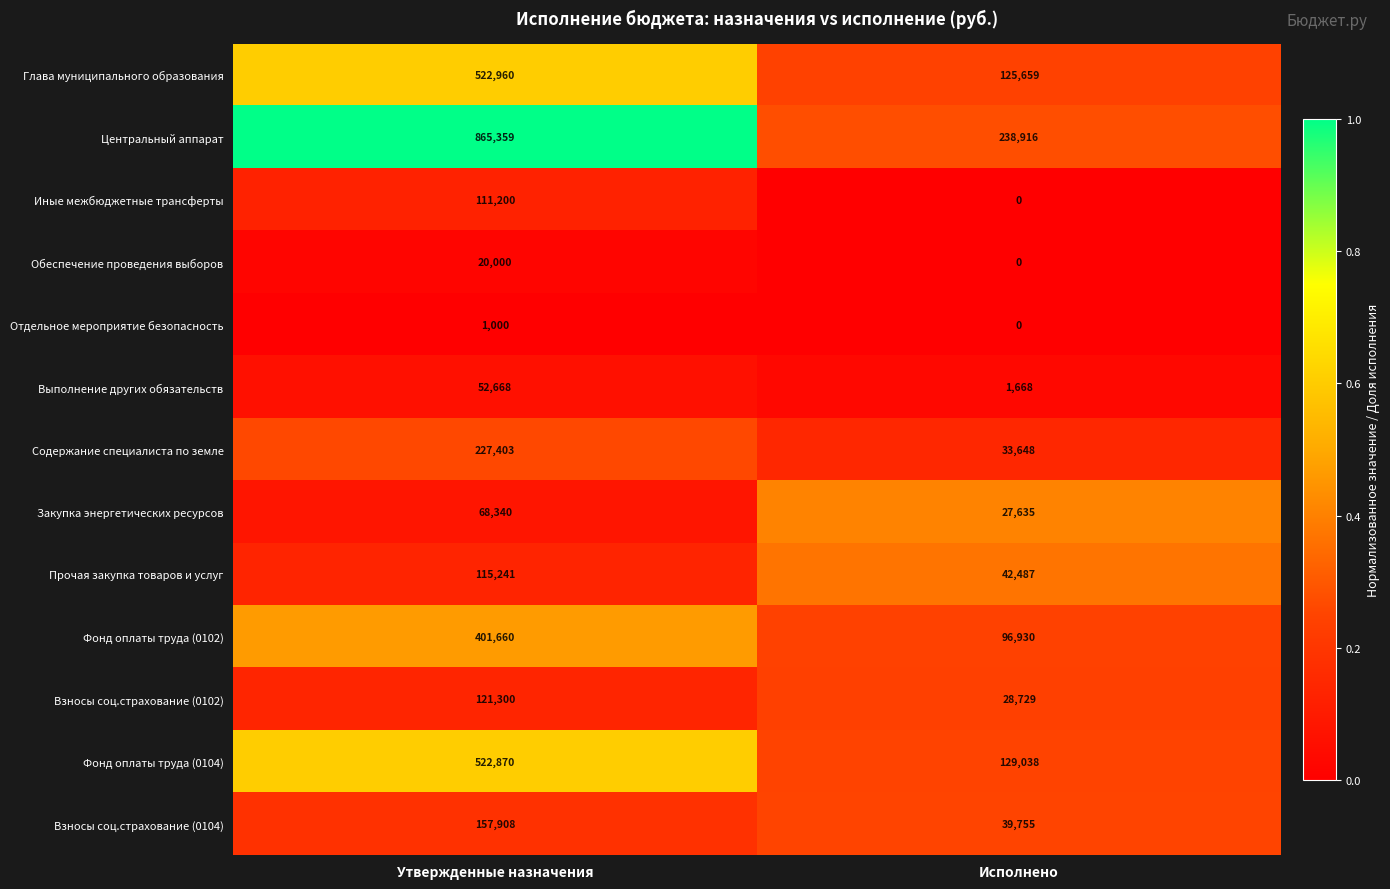

Which category has the highest value across all series?

Утвержденные назначения